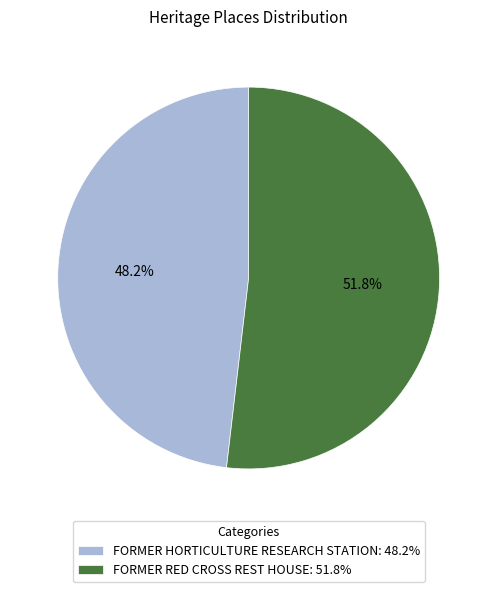

What is the majority slice?

FORMER RED CROSS REST HOUSE